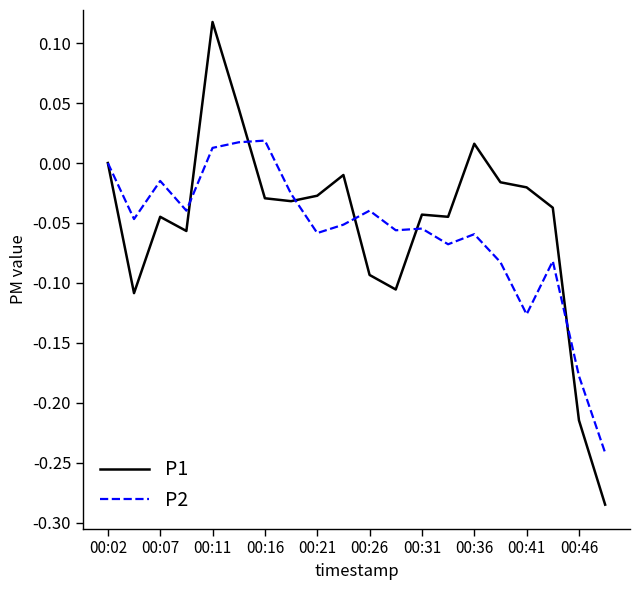

Rank the series by their maximum value, from lowest to highest.

P2, P1